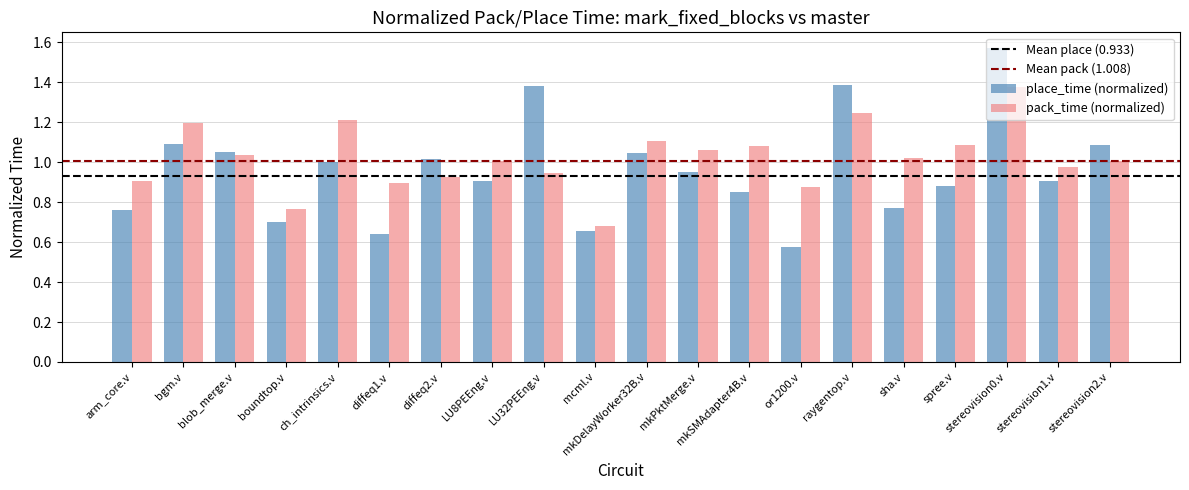

What is the sum of all pack_time (normalized) values?

20.4